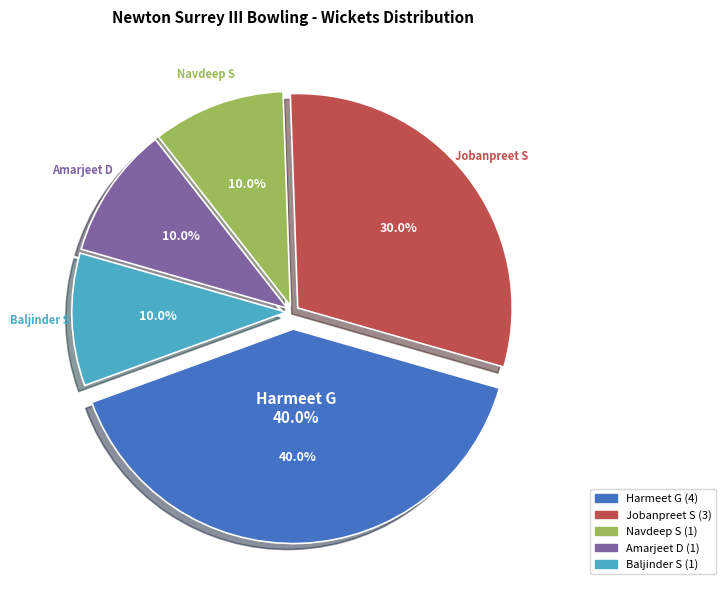

What percentage is the Harmeet G slice, to the nearest percent?

40%